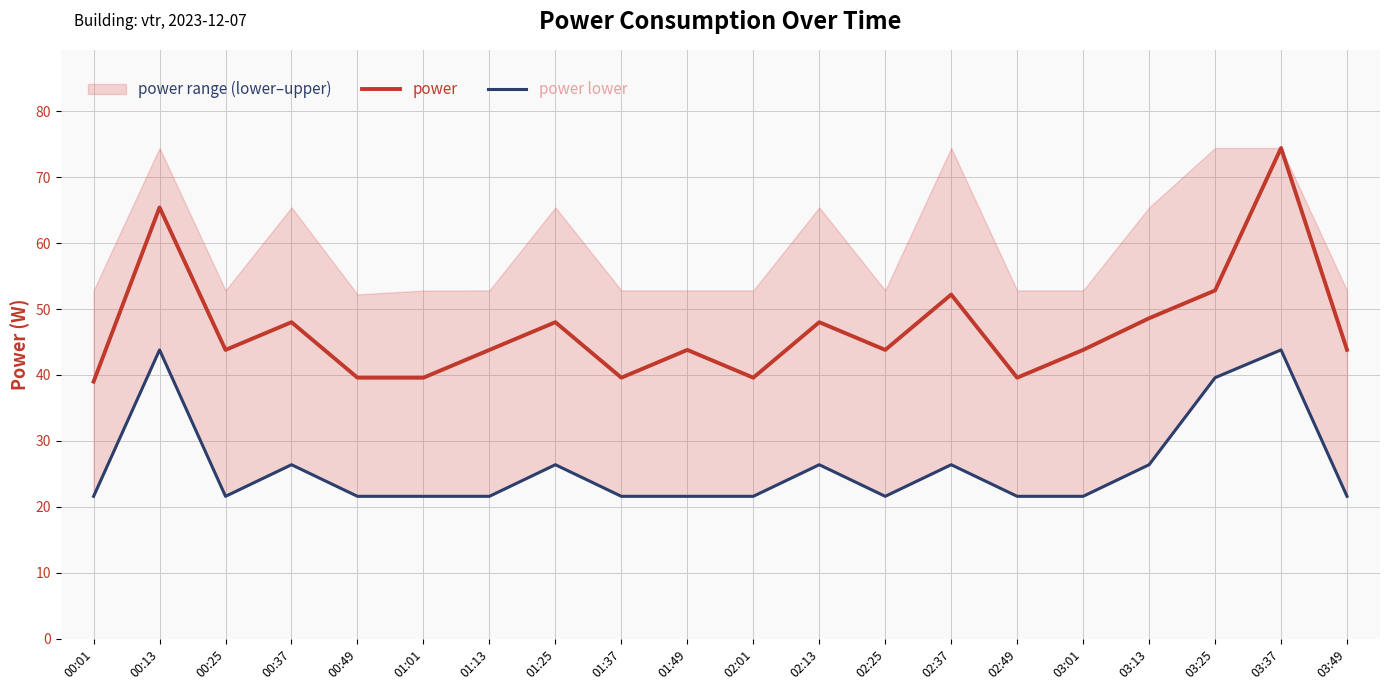

At which category does the chart reach its peak across all series?

03:37